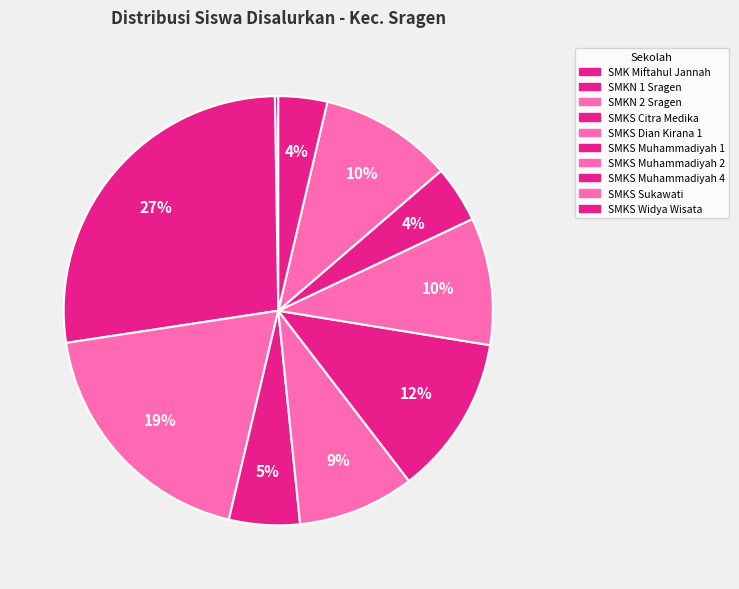

How many slices are in this pie chart?

10